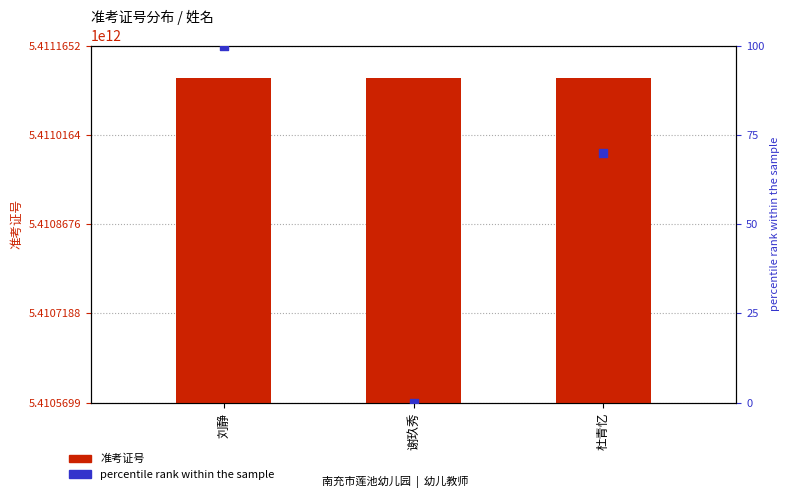

Which series reaches the maximum Y coordinate?

准考证号